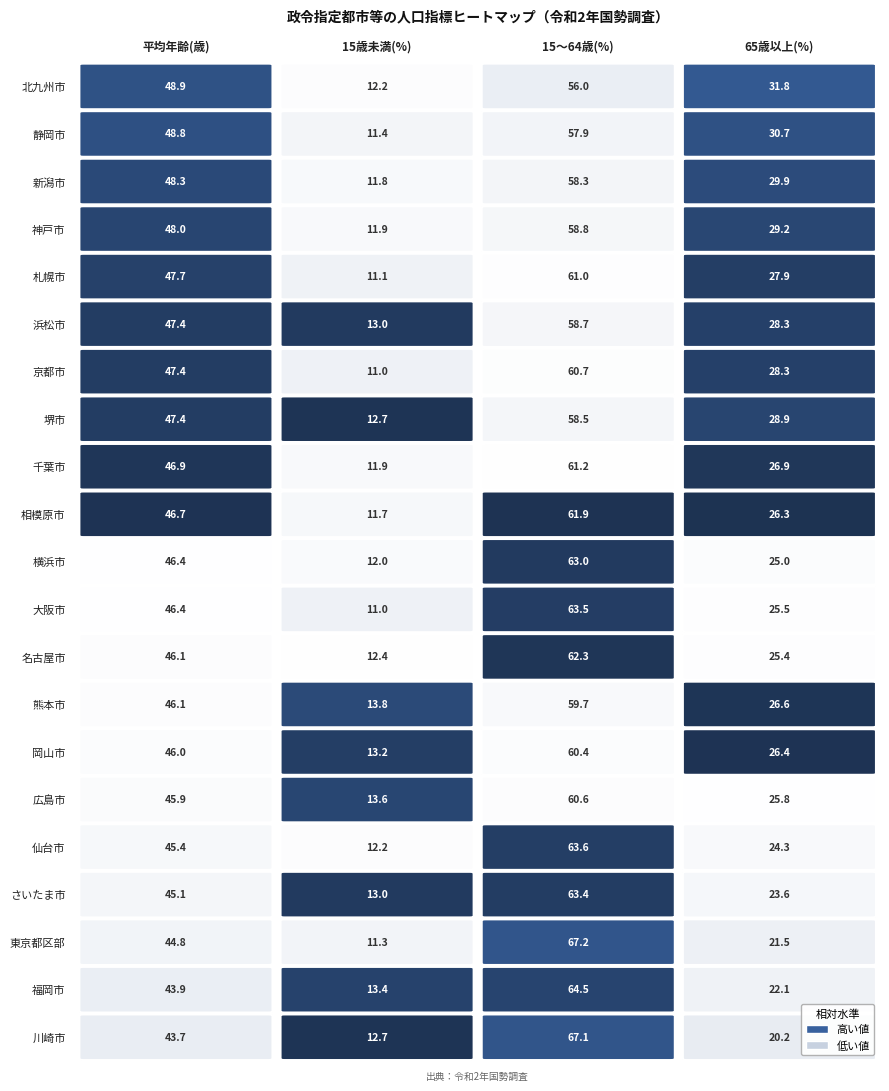

What is the smallest value displayed?

11.0